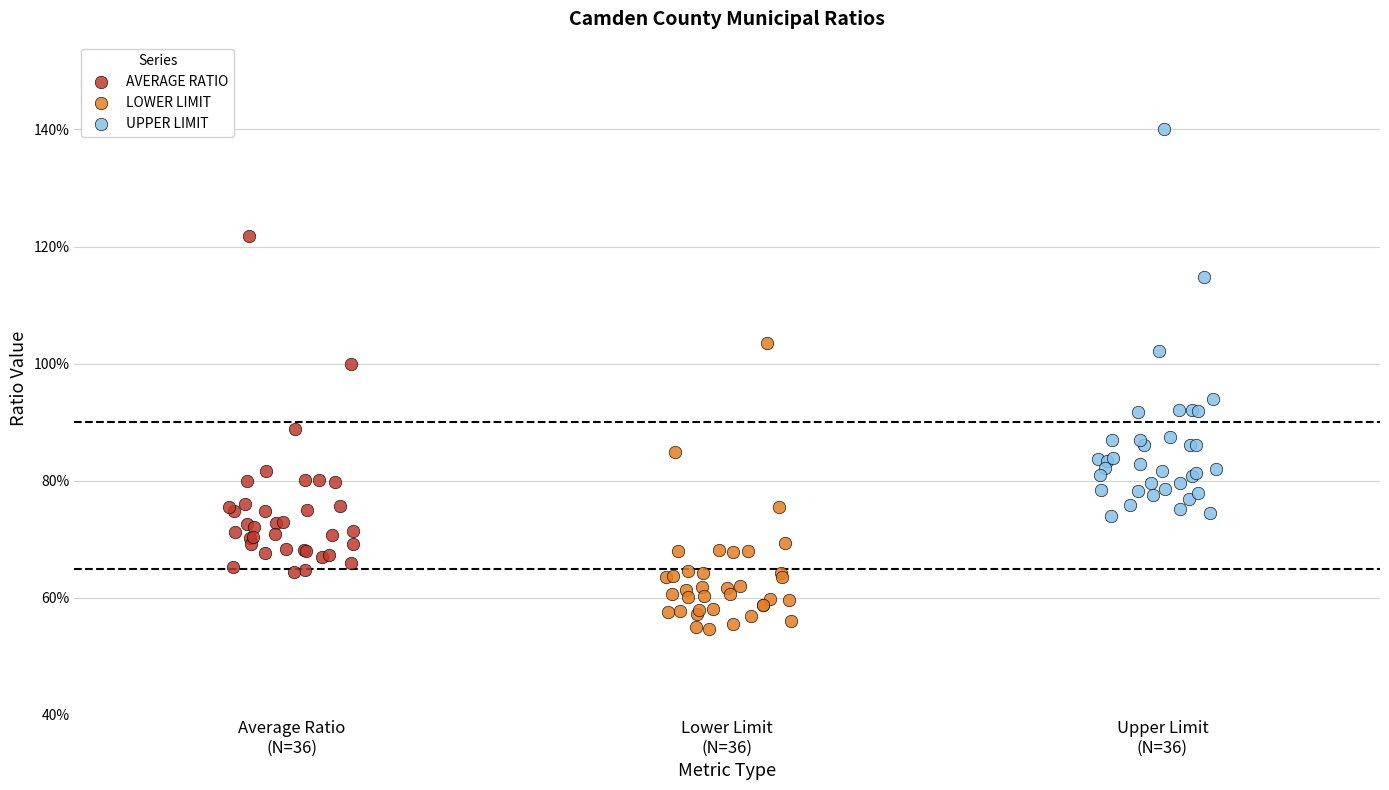

Which series has the largest Y range (max minus min)?

UPPER LIMIT